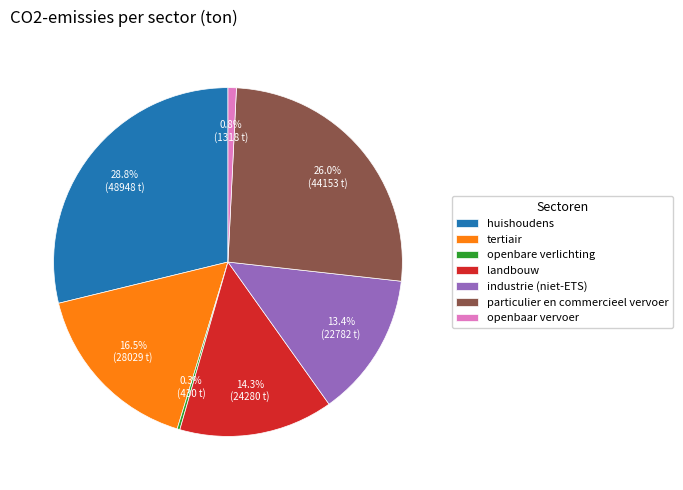

What percentage is the landbouw slice, to the nearest percent?

14%